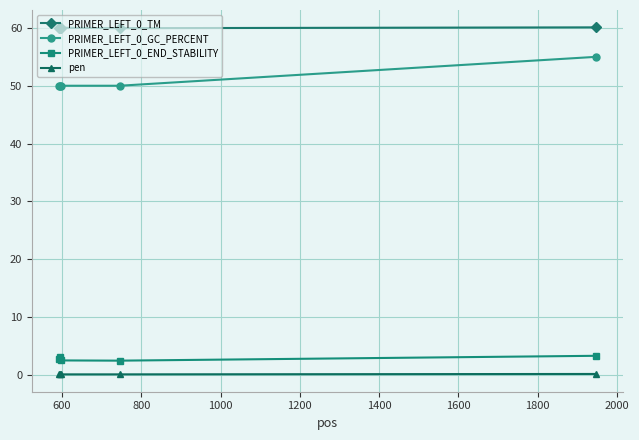

True or false: PRIMER_LEFT_0_GC_PERCENT and PRIMER_LEFT_0_END_STABILITY intersect in this chart.

False